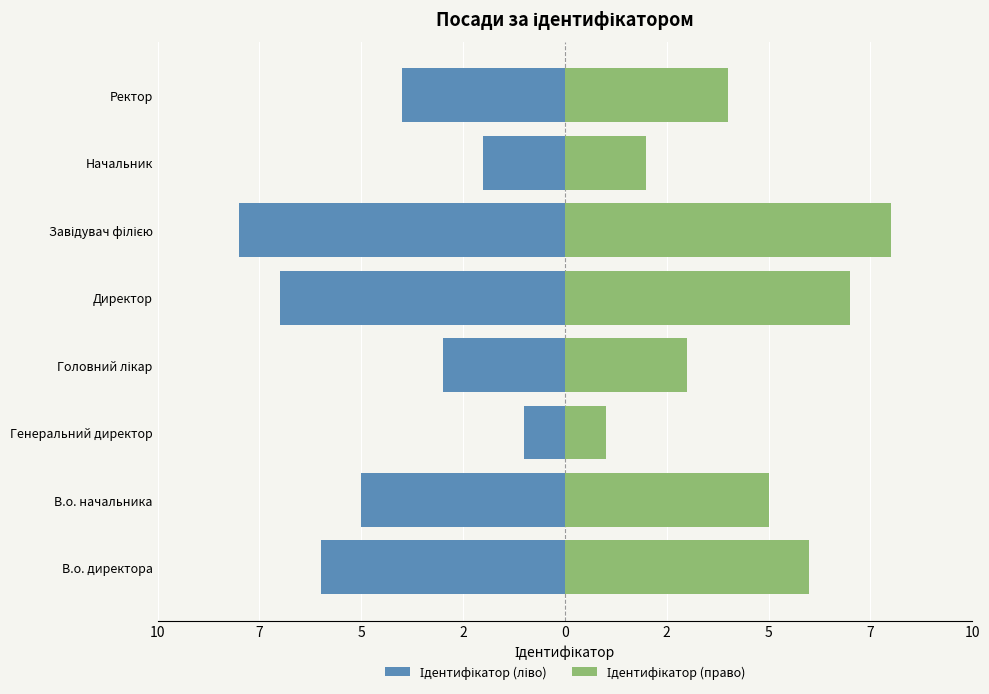

Is it true that Ідентифікатор (право) equals 5 at Головний лікар?

False